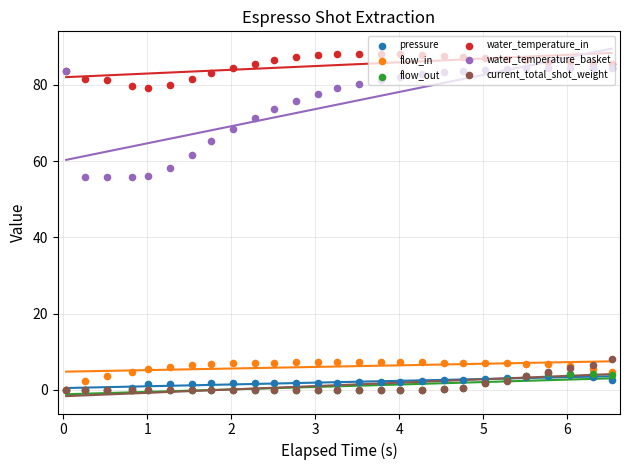

Which series contains the lowest Y value?

pressure